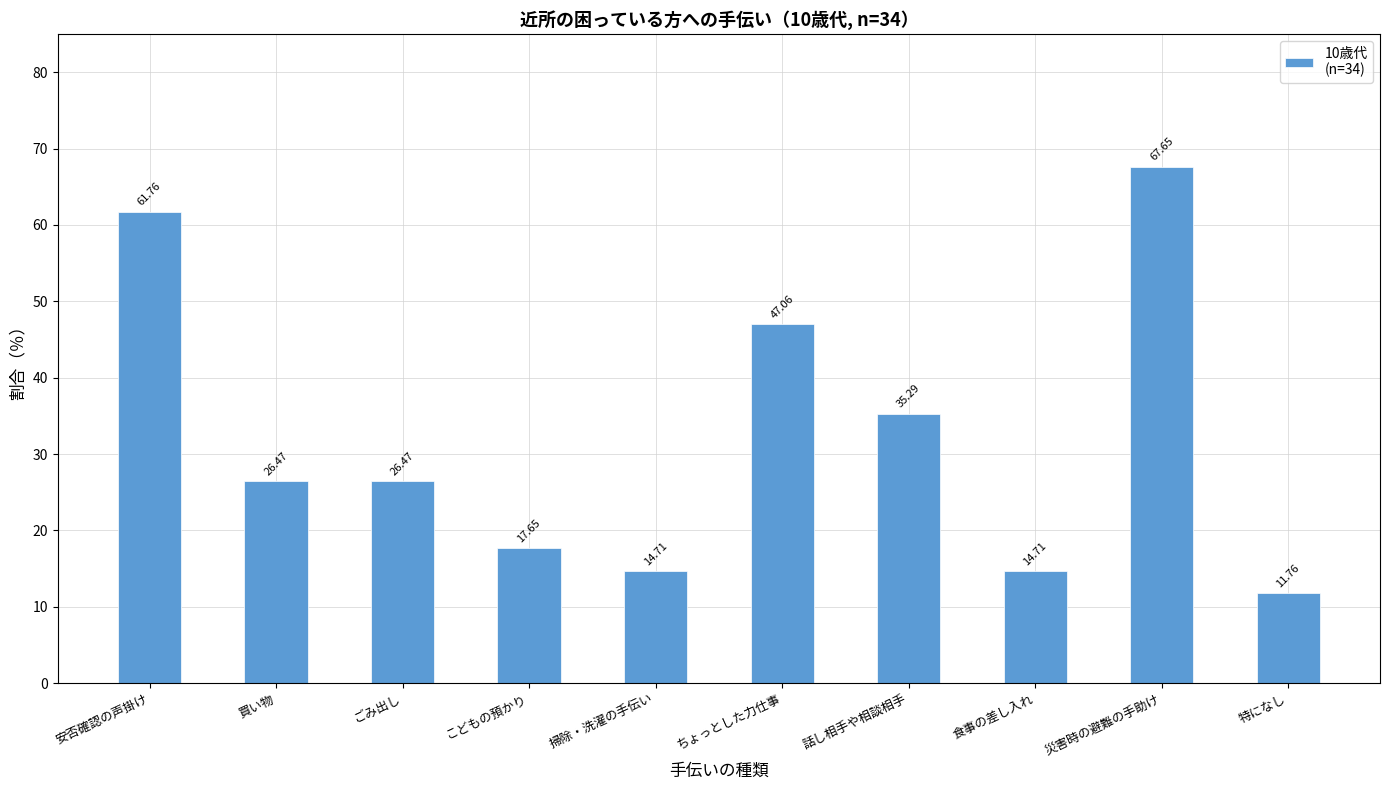

Where does the data first go above 26?

安否確認の声掛け